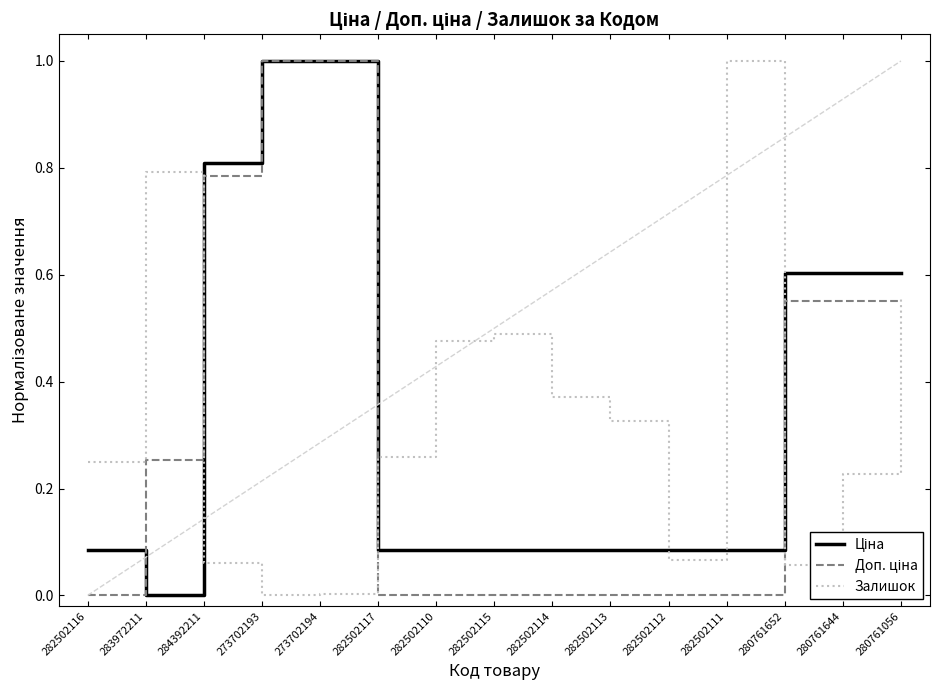

The value of Залишок at 280761644 is 0.4. True or false?

False